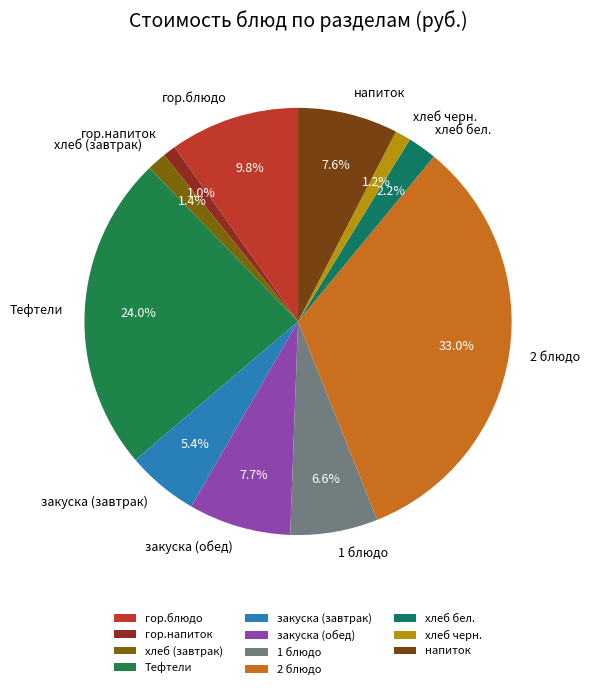

Does хлеб черн. account for over 50% of the chart?

No